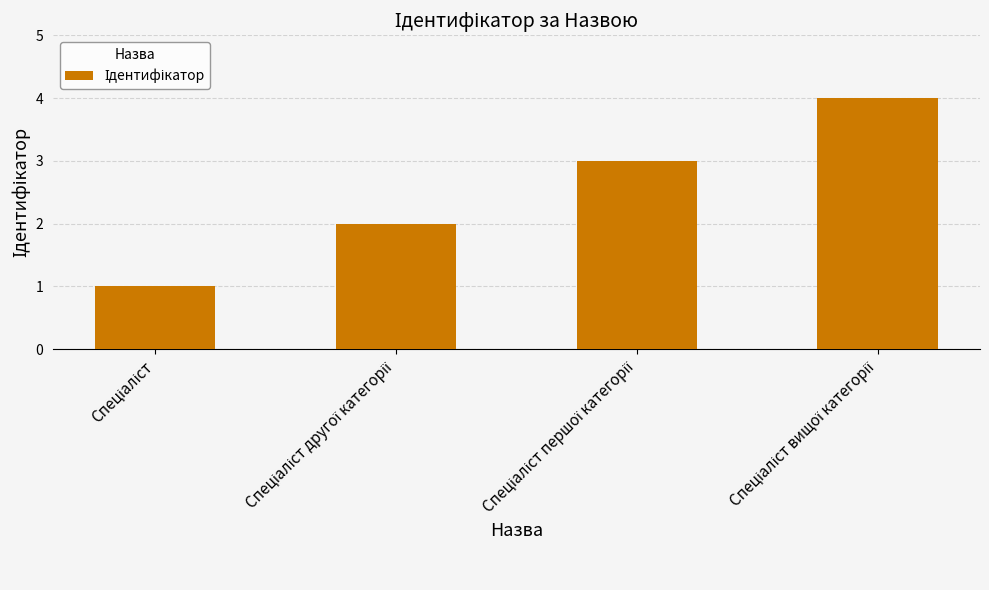

What is the greatest value displayed?

4